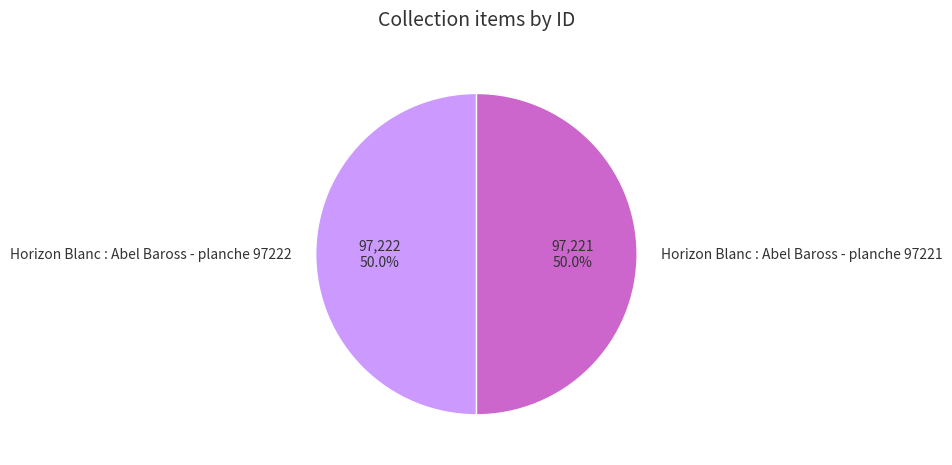

Is the sum of Horizon Blanc : Abel Baross - planche 97222 and Horizon Blanc : Abel Baross - planche 97221 greater than half?

Yes